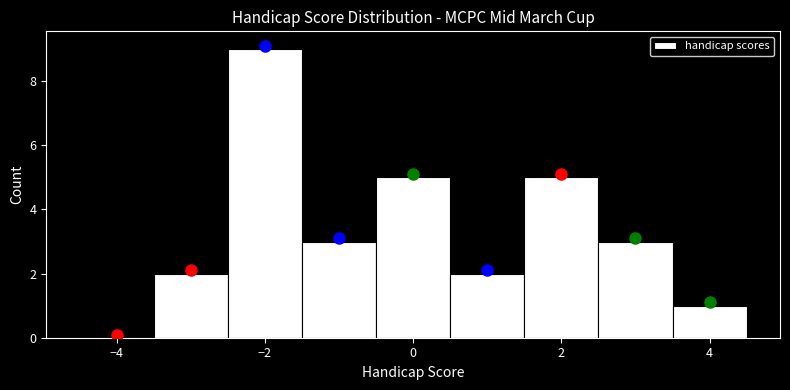

Reading left to right, list every bar in this chart as the range it spans on the x-axis followed by its height. Neither the bar edges nor the heights are printed on the chart, so give them approximately, as read against the axes.

-4.5 to -3.5: 0
-3.5 to -2.5: 2
-2.5 to -1.5: 9
-1.5 to -0.5: 3
-0.5 to 0.5: 5
0.5 to 1.5: 2
1.5 to 2.5: 5
2.5 to 3.5: 3
3.5 to 4.5: 1